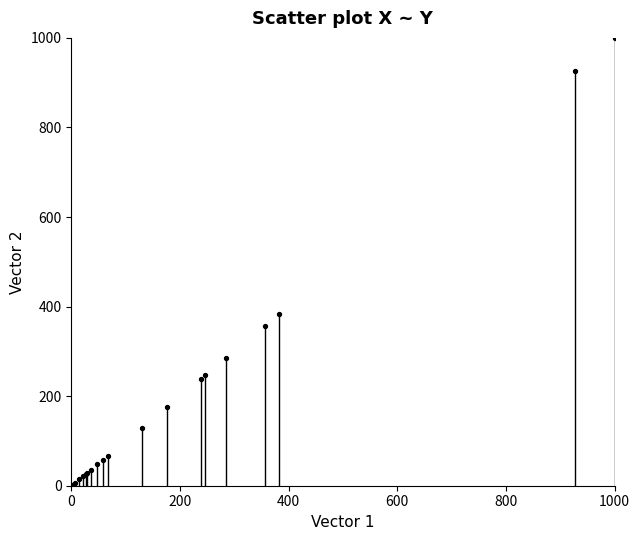

What Y value in the scatter plot is closest to 500?

382.4